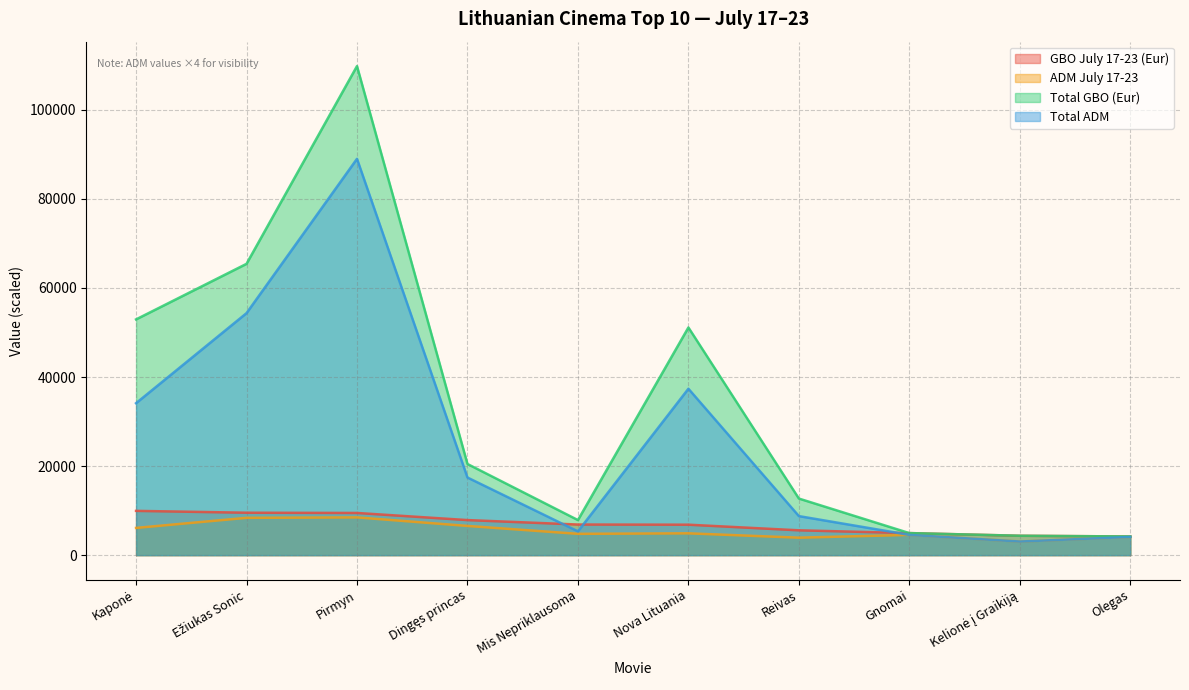

True or false: ADM July 17-23 has more than 0 interior local peaks.

True